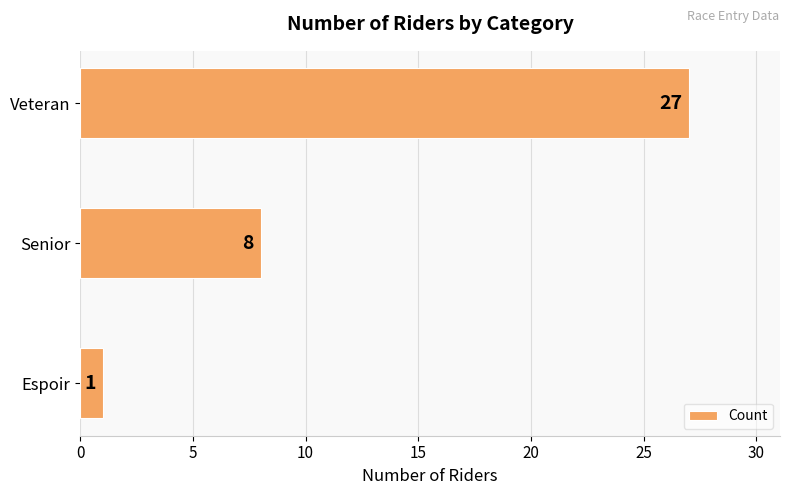

Rank the categories by value from highest to lowest.

Veteran, Senior, Espoir